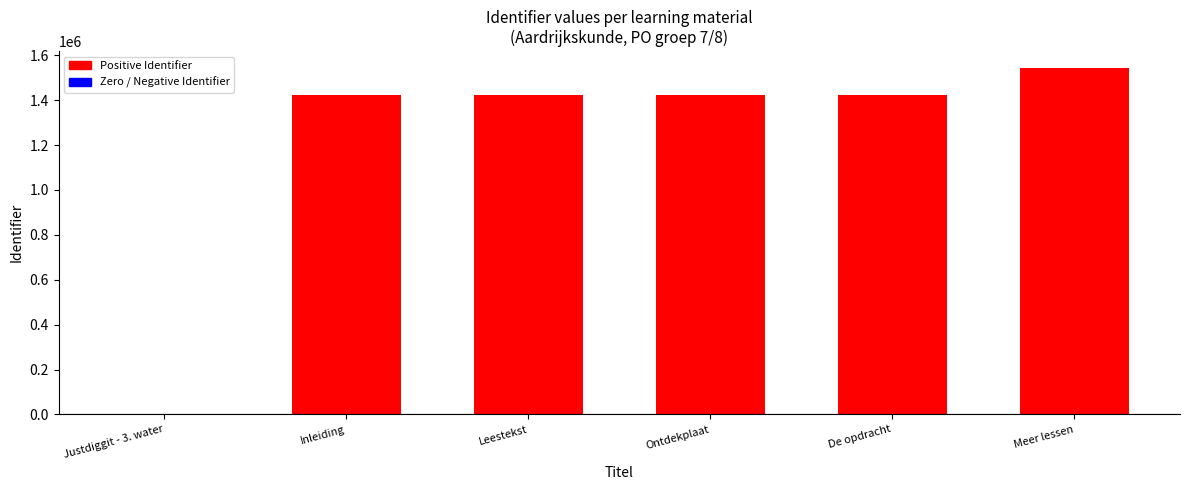

What is the difference between the values at De opdracht and Inleiding?

7